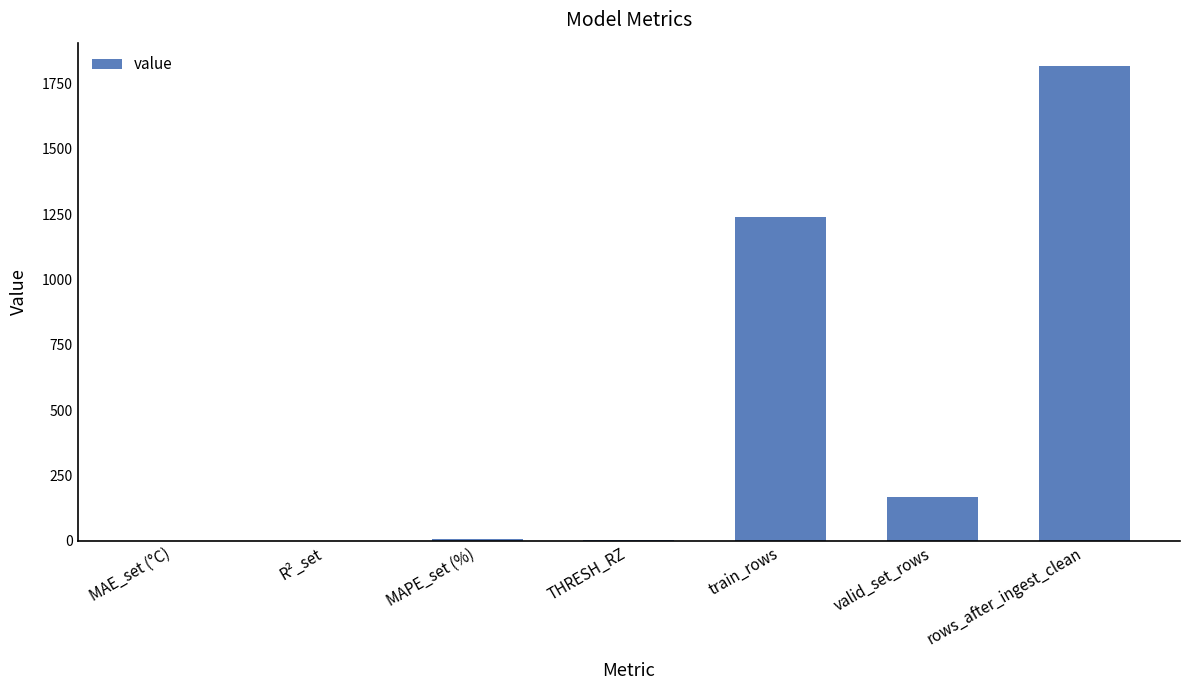

How many data points are above 7?

4